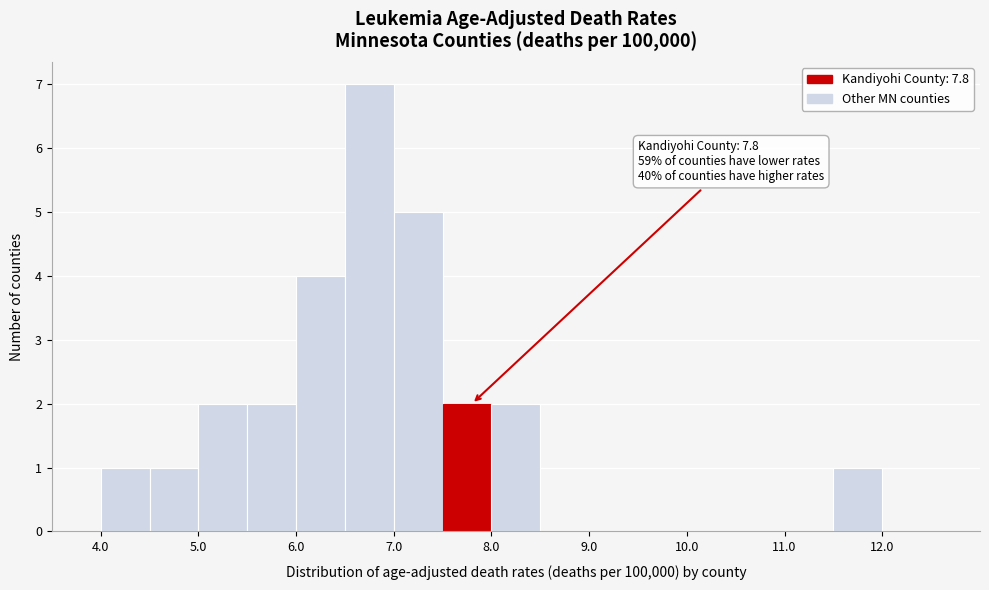

Over which range of the x-axis is the bar tallest?

6.5 to 7.0